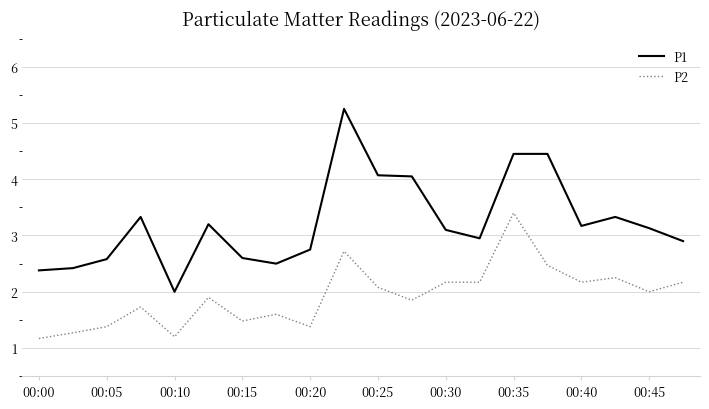

Which series has the widest spread of values?

P1